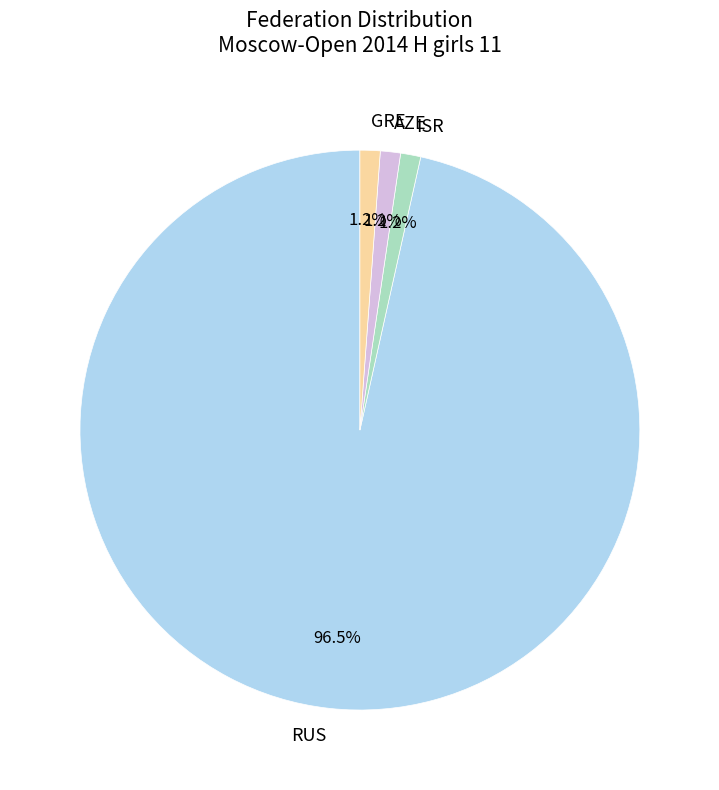

What is the largest slice in the pie chart?

RUS